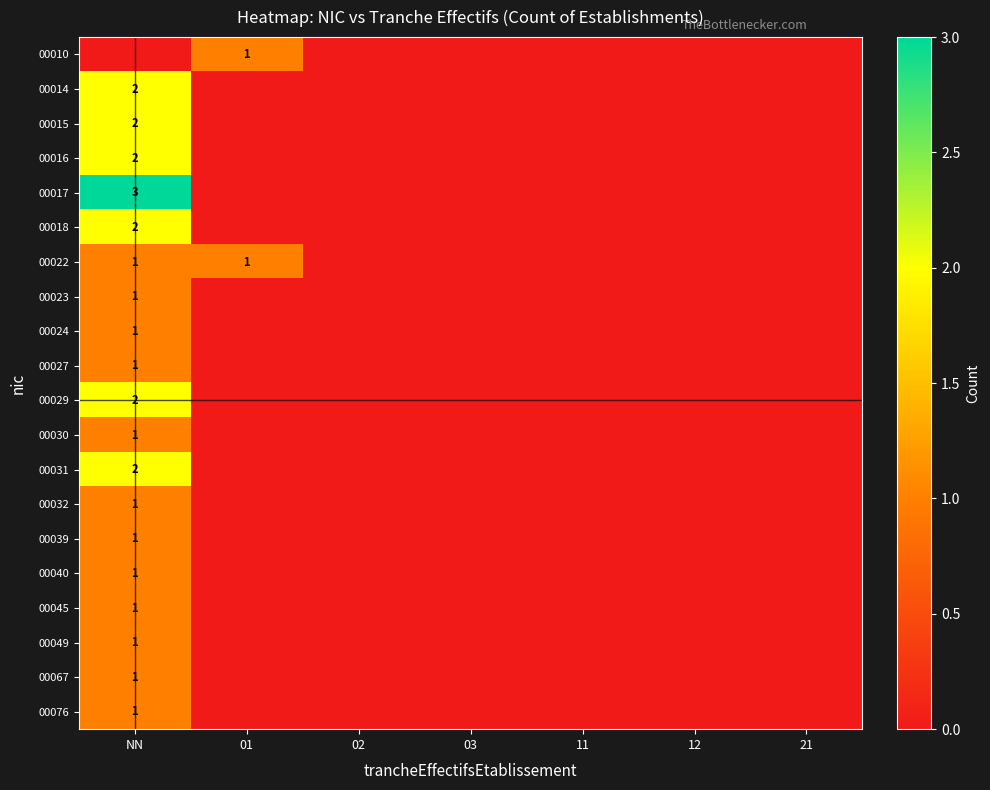

What is the difference between the maximum and minimum values in the 00017 series?

3